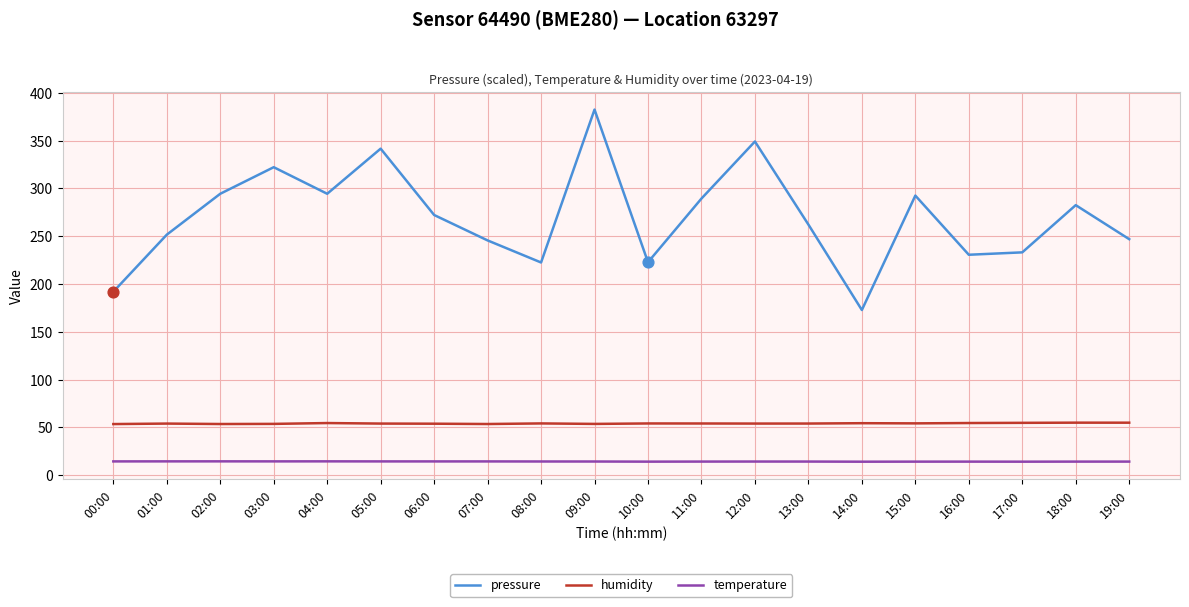

What is the difference between the highest and lowest values at 18:00?

268.3